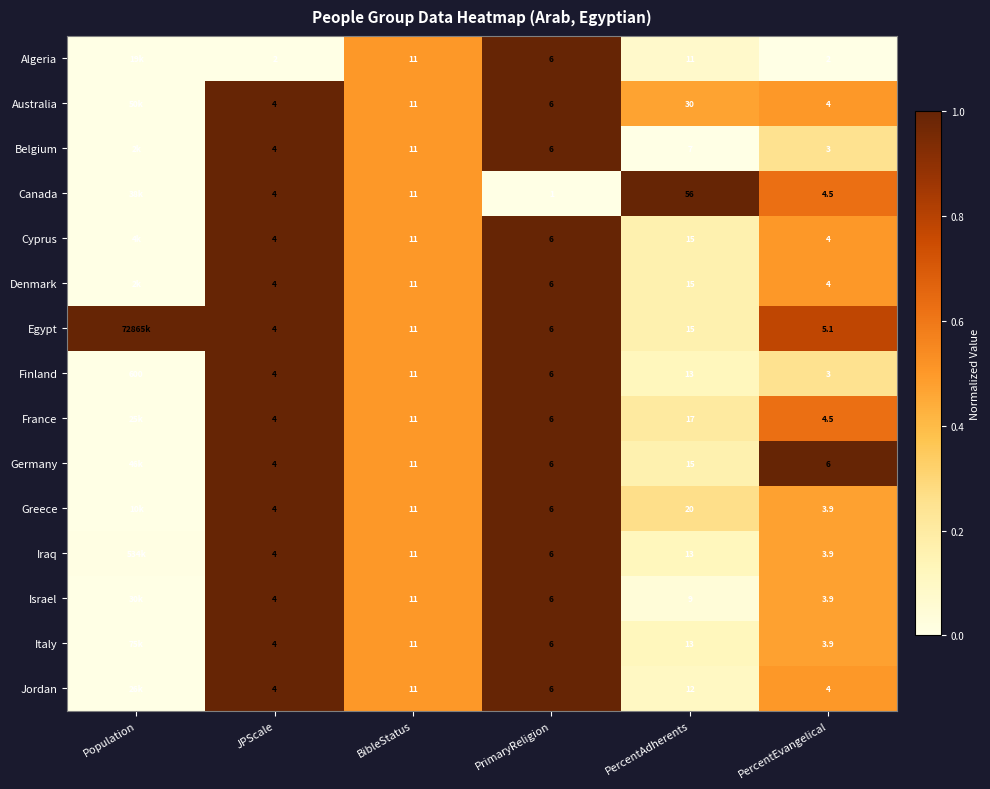

Between JPScale and PercentAdherents, which series saw the biggest shift?

Canada